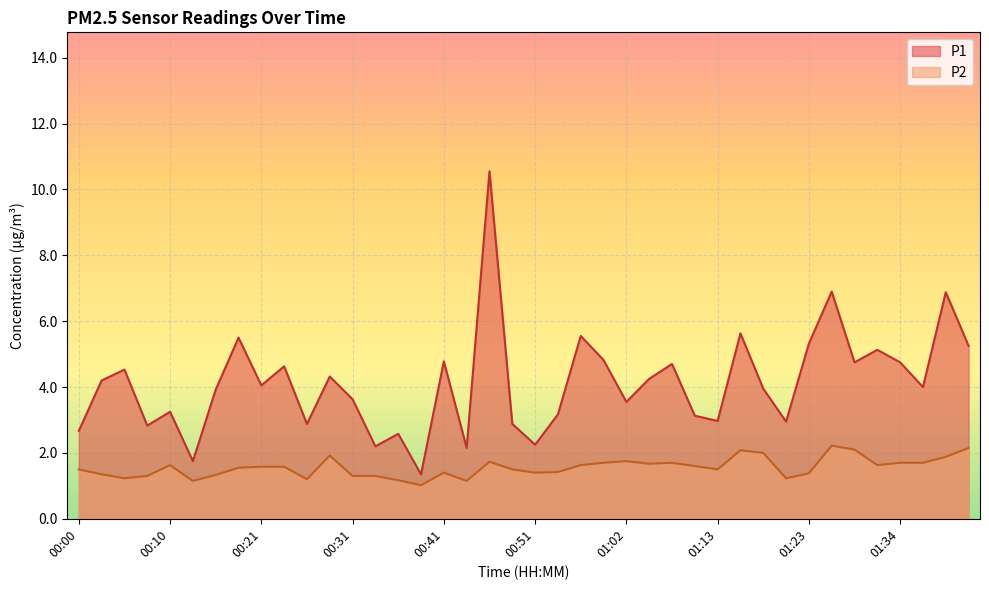

How many lines are shown in the chart?

2